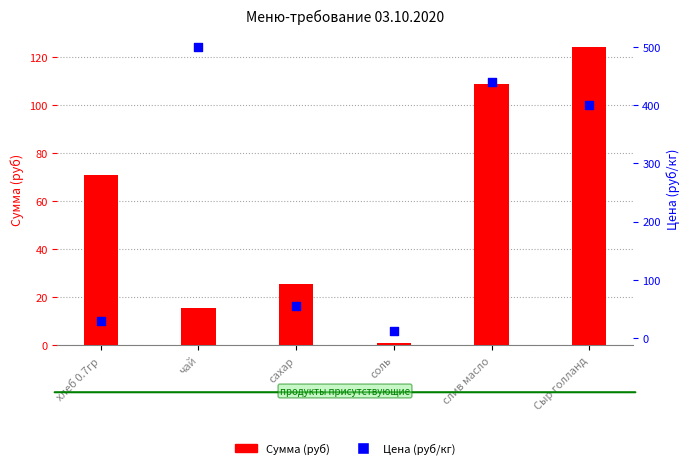

What are all the series names shown in the legend?

Сумма (руб), Цена (руб/кг)